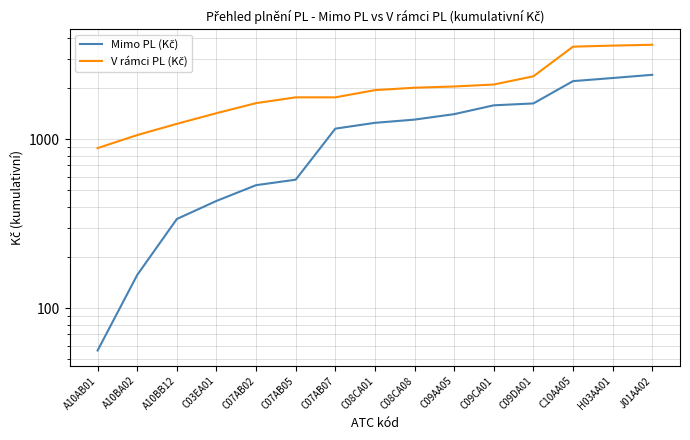

True or false: Mimo PL (Kč) and V rámci PL (Kč) intersect in this chart.

False